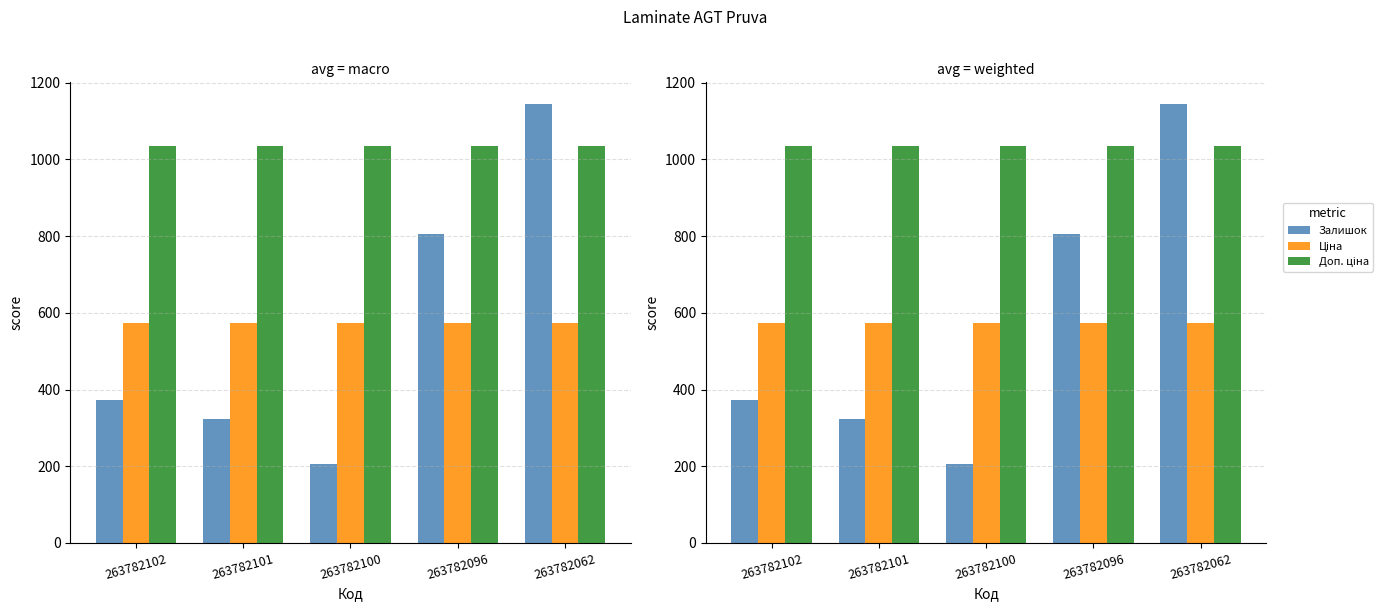

Read the Залишок value at 263782102.

372.0